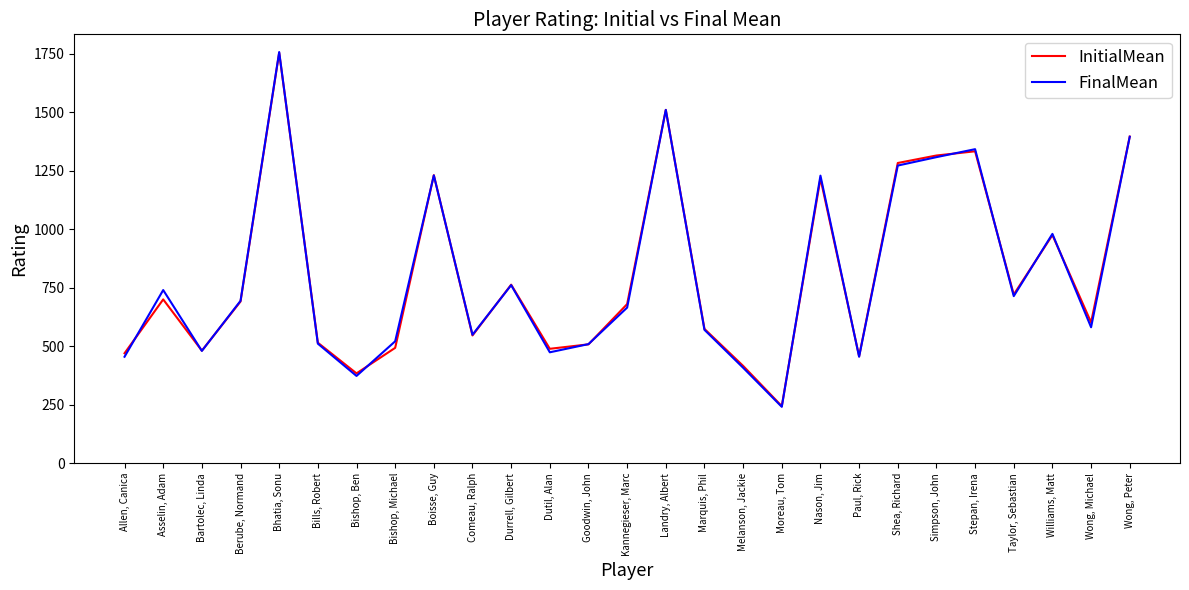

Where is the first local minimum for InitialMean?

Bartolec, Linda